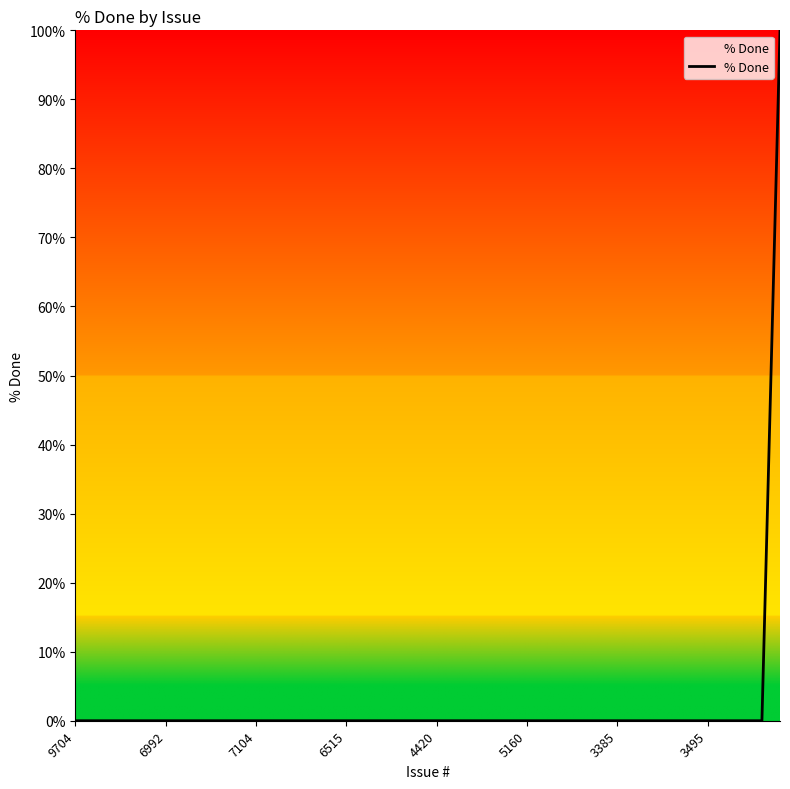

What is the maximum value shown in the chart?

100